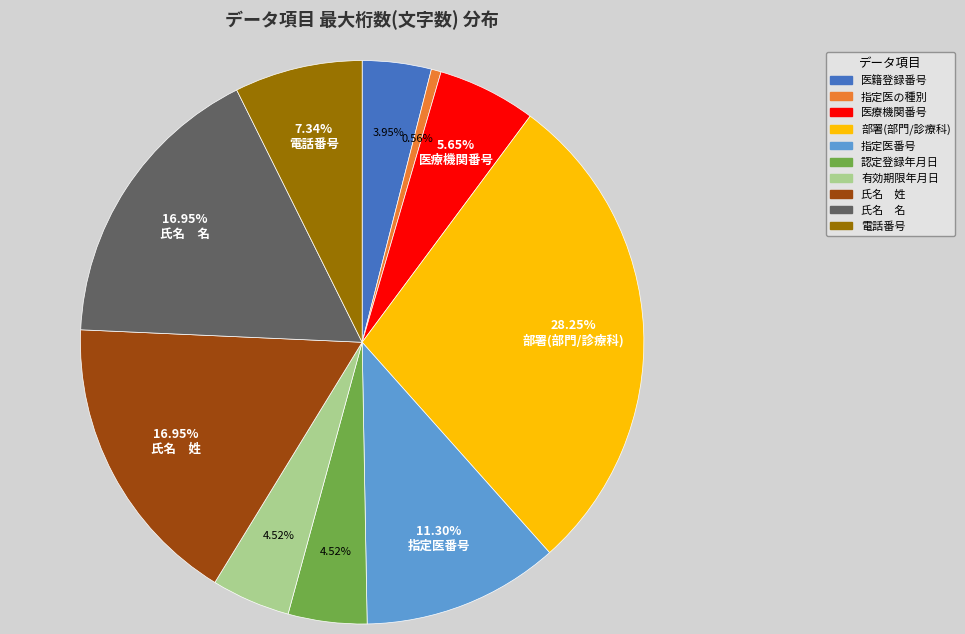

To the nearest percent, what percentage of the pie is 指定医の種別?

1%